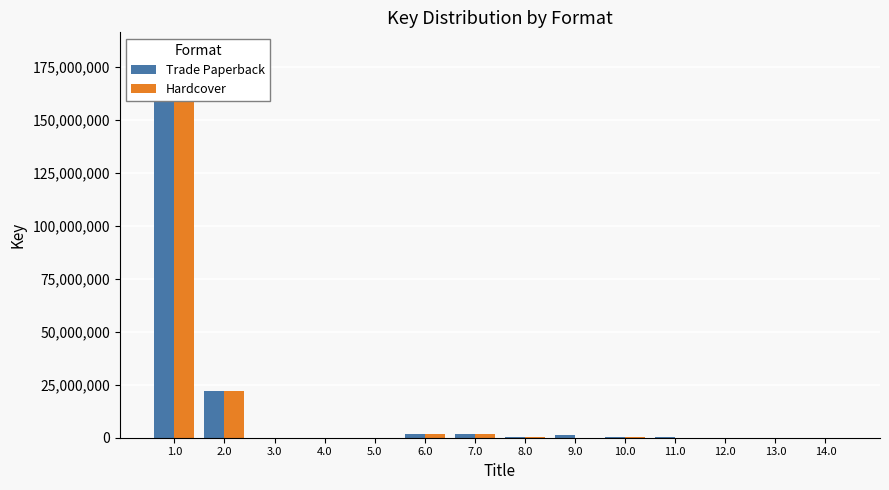

Where does the Hardcover series first go above 7487?

1.0